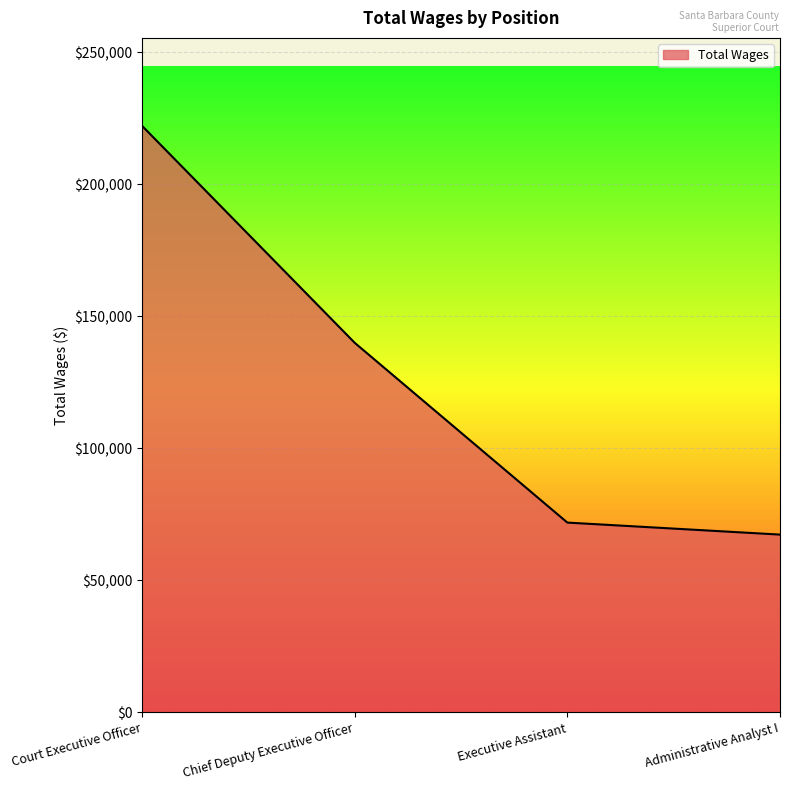

What position from the left is Administrative Analyst I?

4